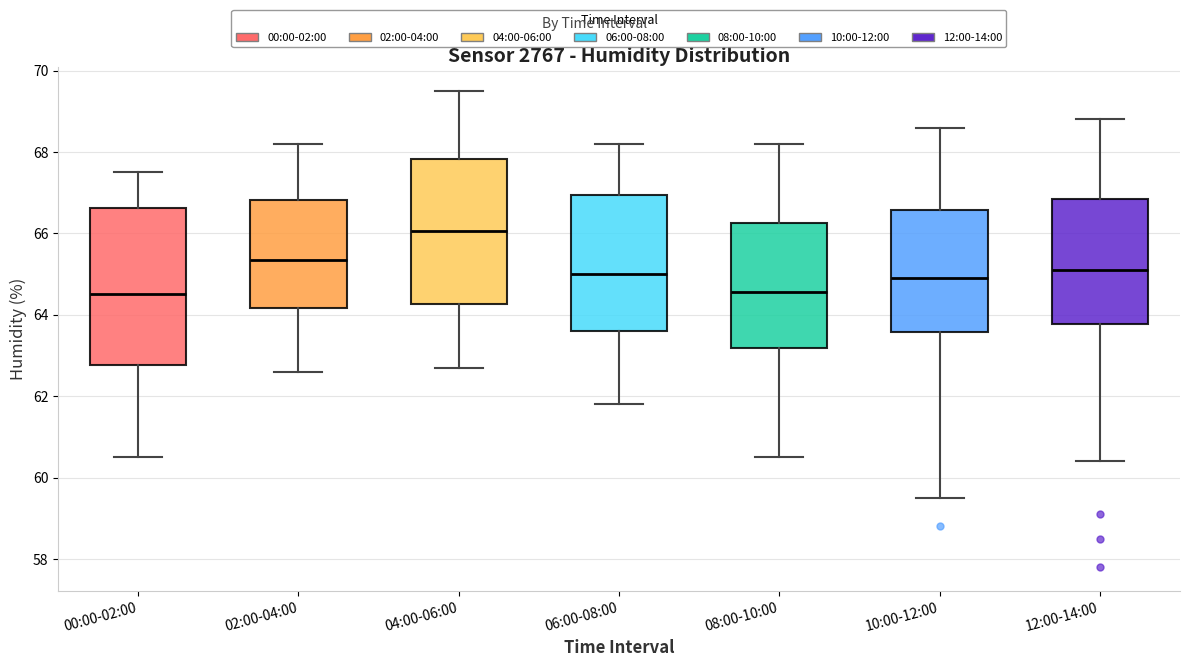

Comparing the boxes themselves (not the whiskers), which one is the tallest?

00:00-02:00